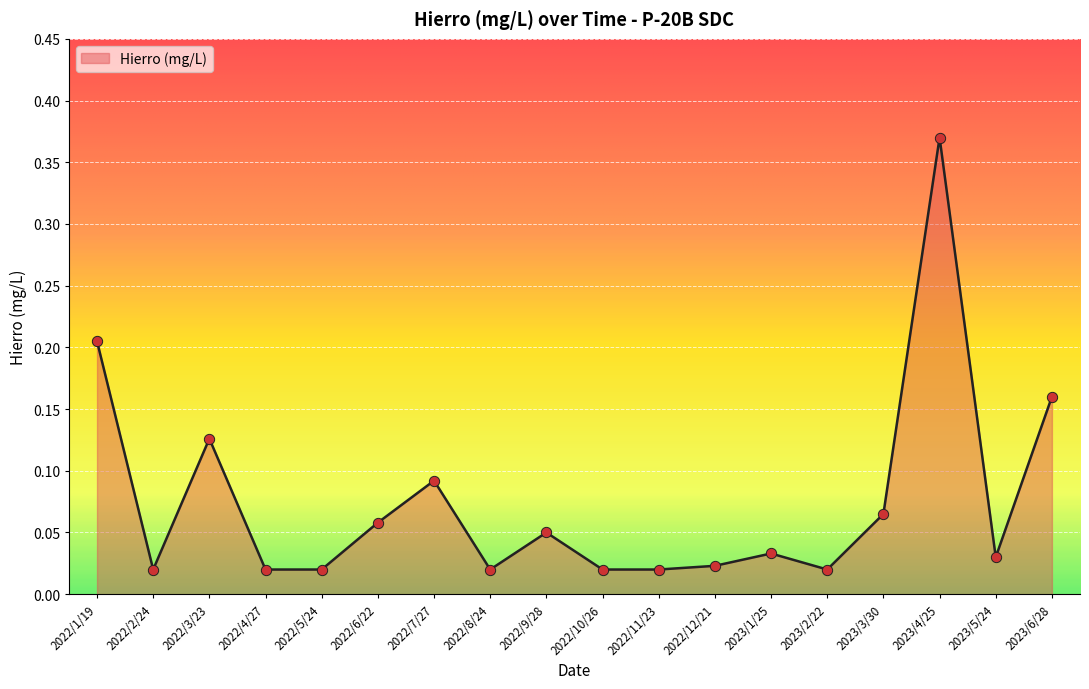

Between 2023/1/25 and 2022/6/22, which is larger?

2022/6/22